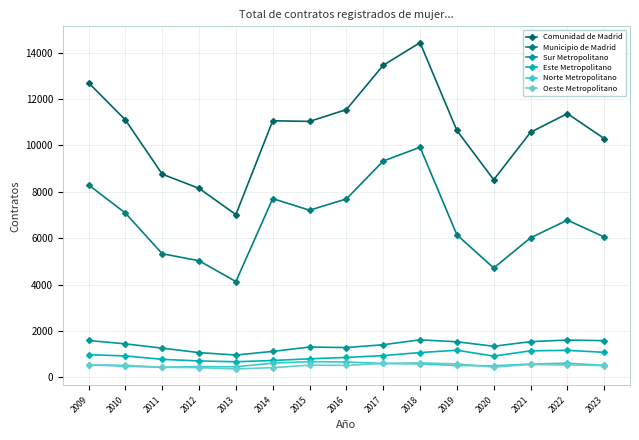

True or false: Municipio de Madrid and Este Metropolitano cross at least once.

False